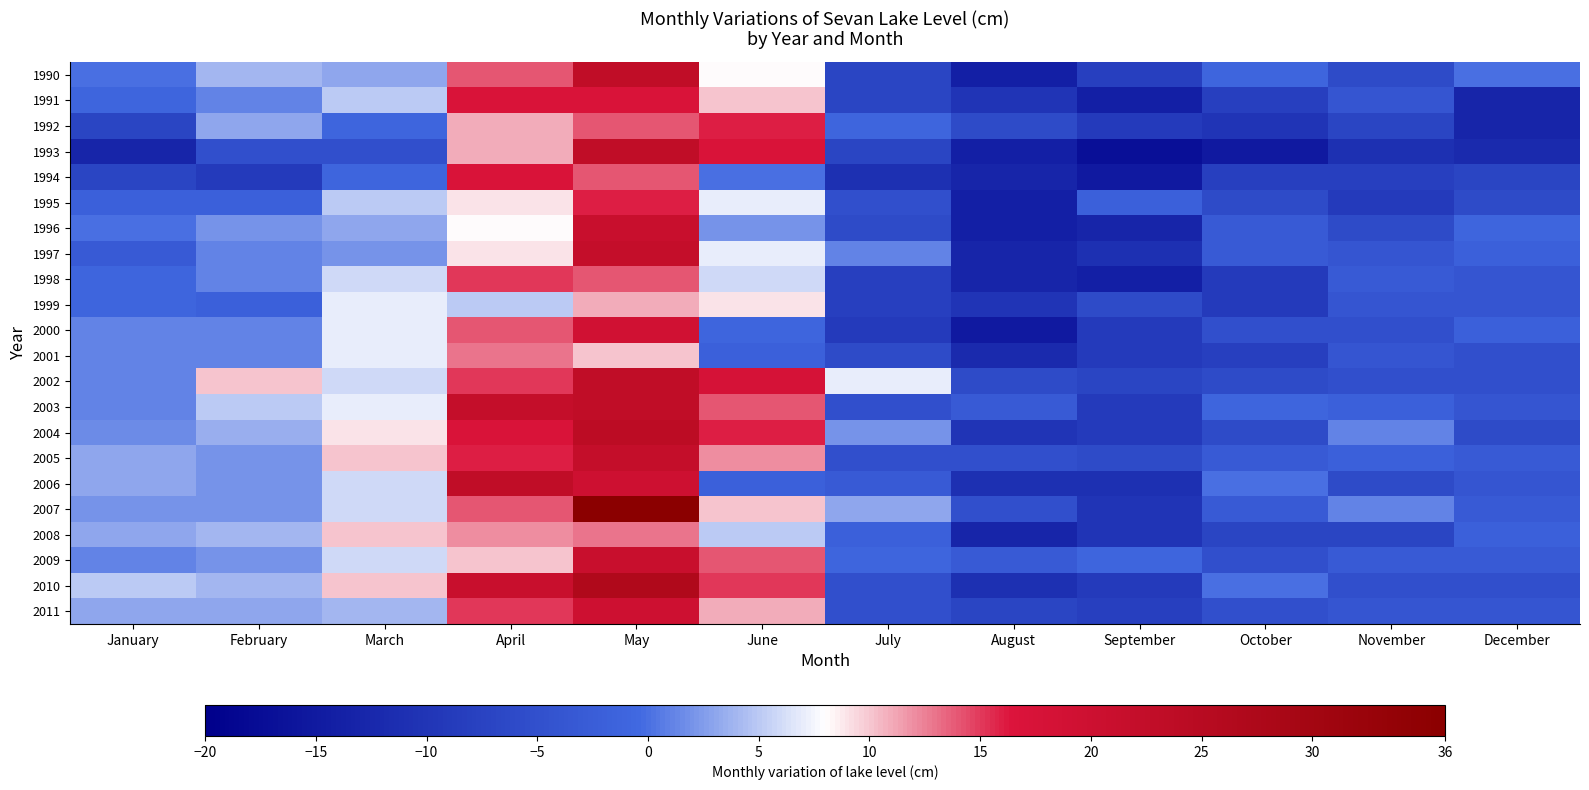

At how many categories does at least one series exceed 9?

5